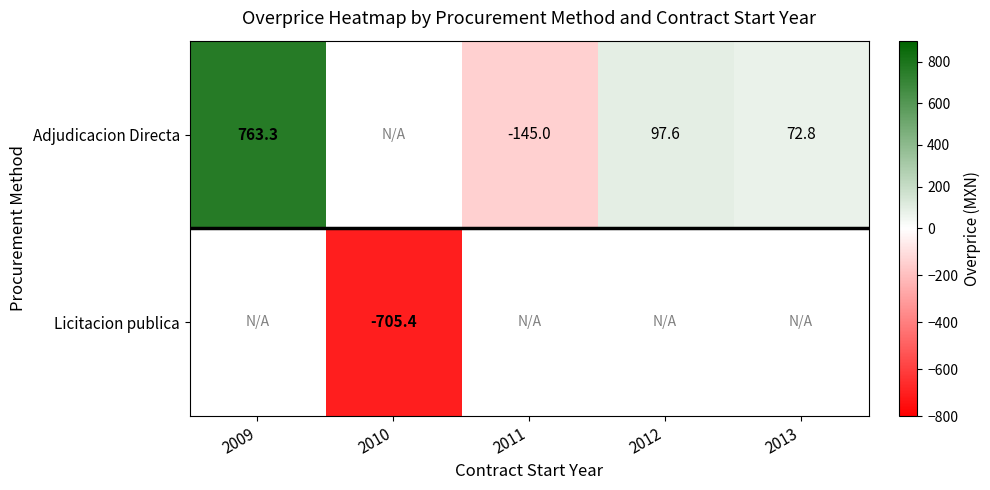

At which label is Adjudicacion Directa closest to 309?

2012